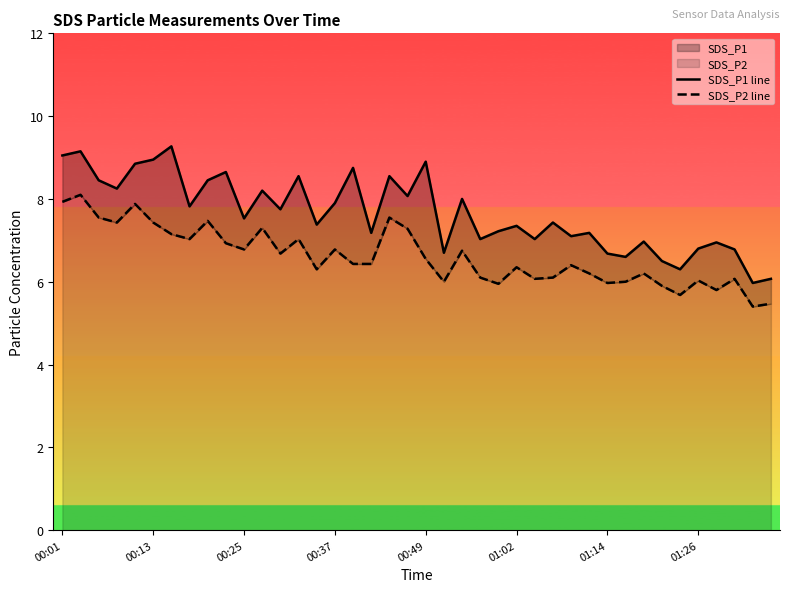

What is the difference between the maximum and second lowest values in the SDS_P2 line series?

2.6